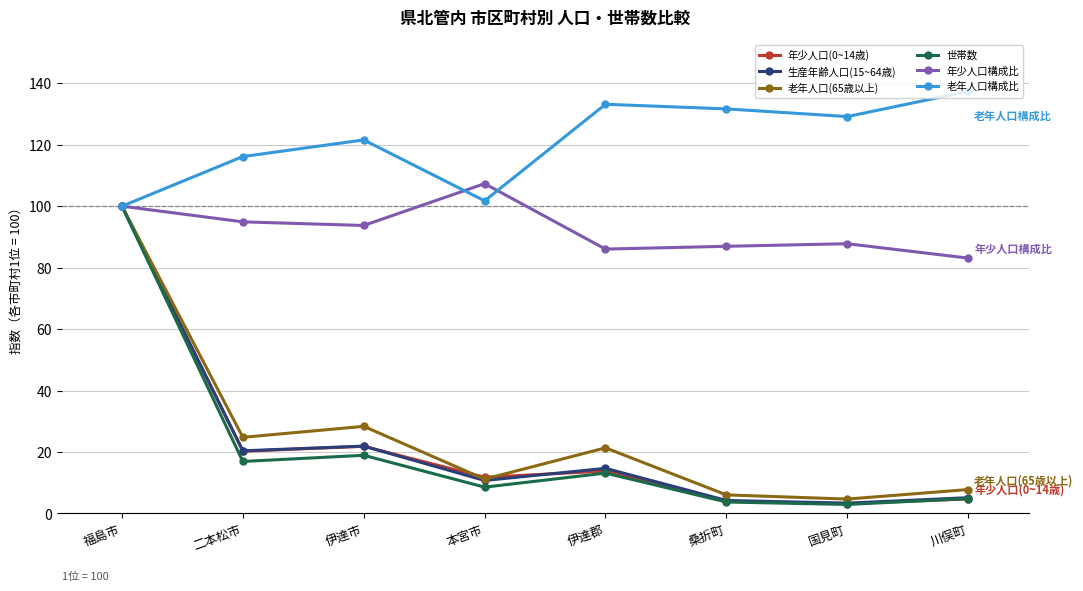

Reading left to right, transcribe all the data shown in this chart.

年少人口(0~14歳): 100.0	20.2	21.8	11.8	13.8	4.0	3.2	4.7
生産年齢人口(15~64歳): 100.0	20.4	21.9	10.7	14.7	4.2	3.3	5.1
老年人口(65歳以上): 100.0	24.8	28.3	11.2	21.3	6.0	4.7	7.8
世帯数: 100.0	16.9	18.9	8.5	13.1	3.7	2.9	4.8
年少人口構成比: 100.0	94.9	93.7	107.3	86.0	86.9	87.8	83.1
老年人口構成比: 100.0	116.2	121.6	101.7	133.2	131.7	129.2	137.4